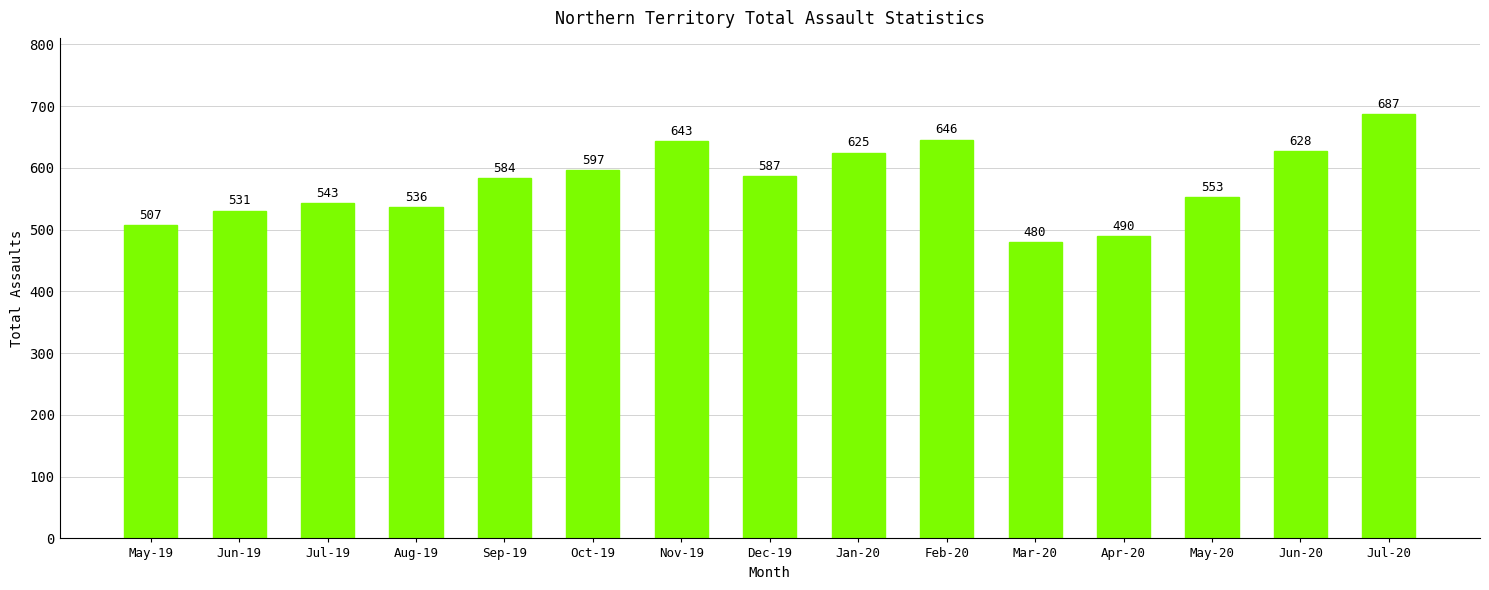

Between Sep-19 and Oct-19, which is larger?

Oct-19